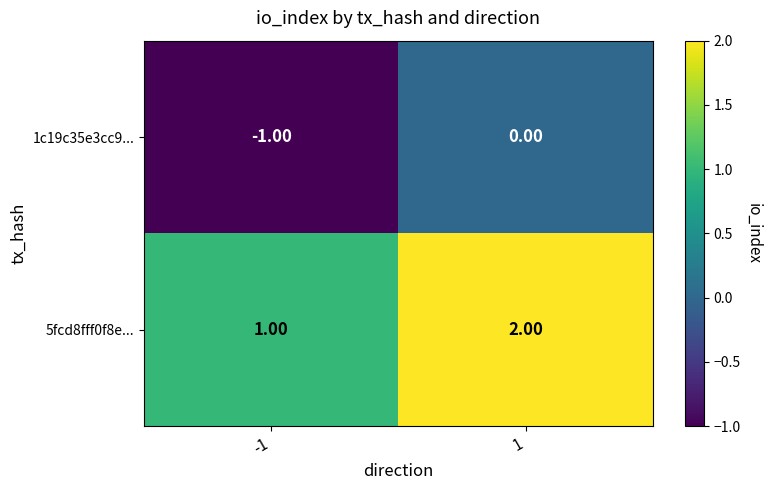

Rank the series by their maximum value, from lowest to highest.

1c19c35e3cc9..., 5fcd8fff0f8e...